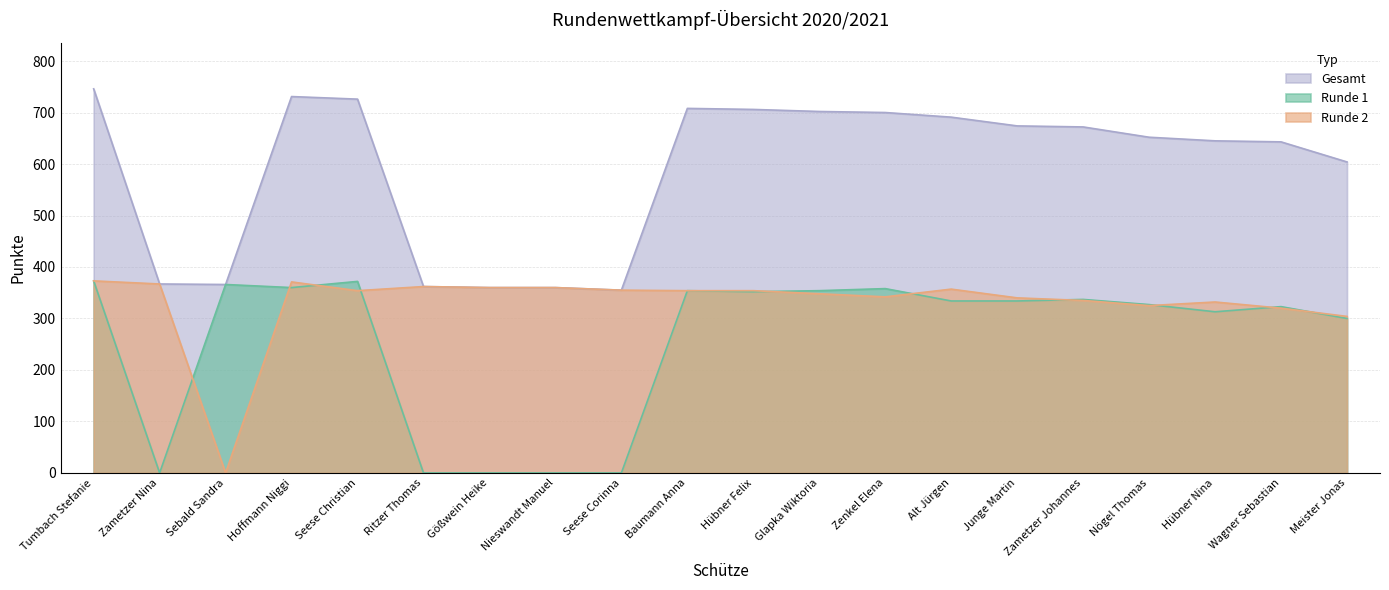

What is the value of the Runde 2 point at the 6th from the left?

362